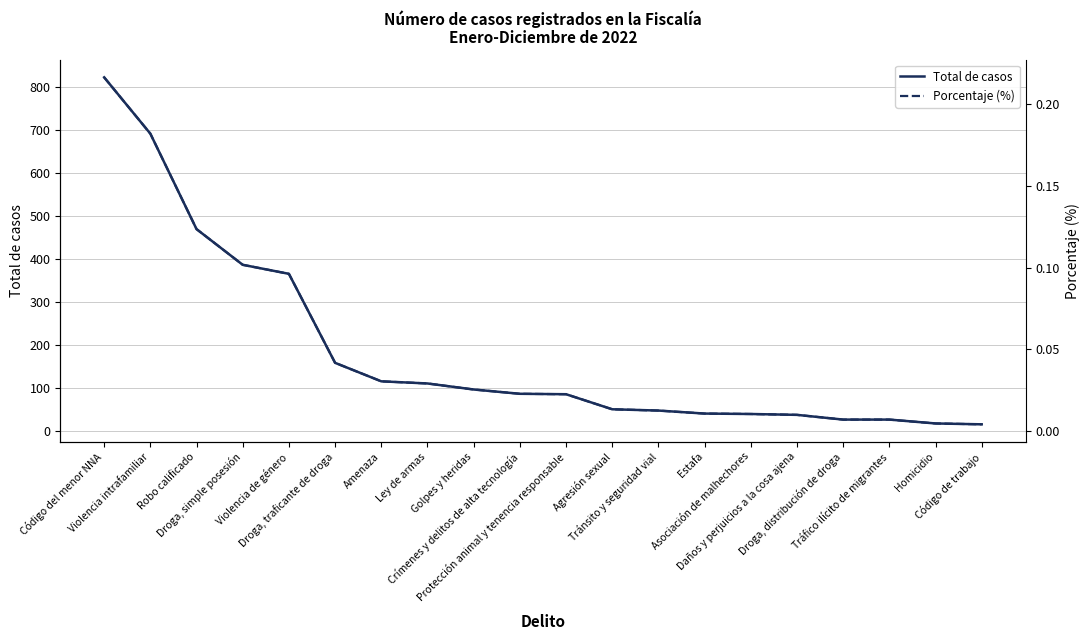

True or false: Porcentaje (%) and Total de casos intersect in this chart.

False